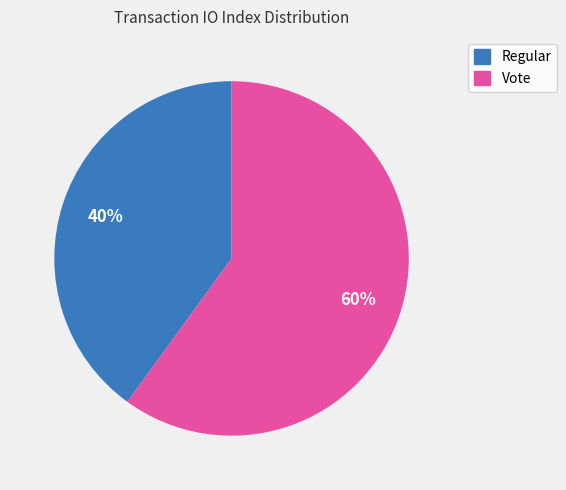

Which slice is the smallest?

Regular